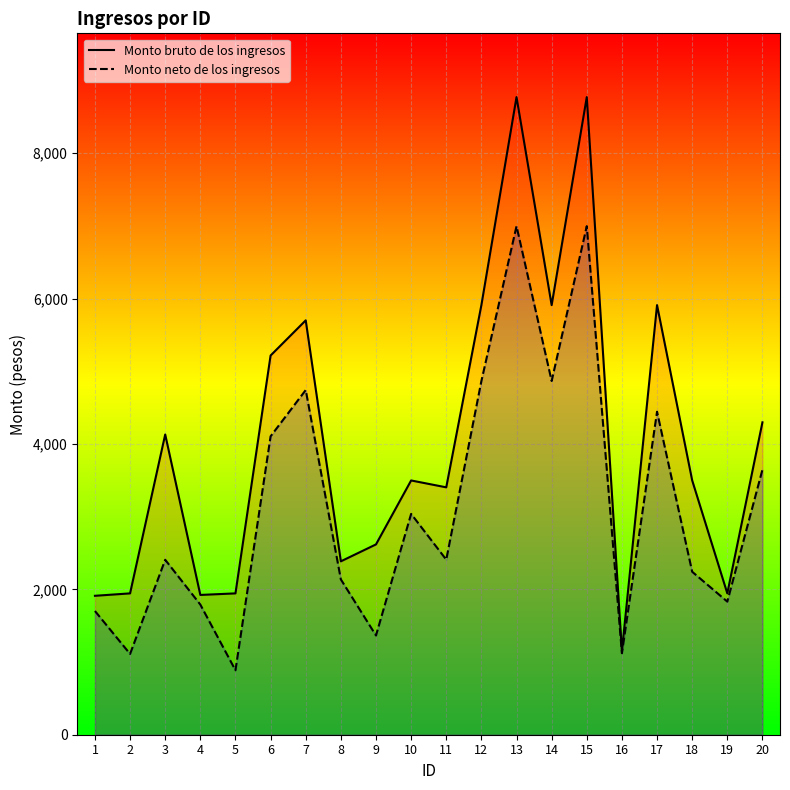

Does the chart display data point markers on the line(s)?

No